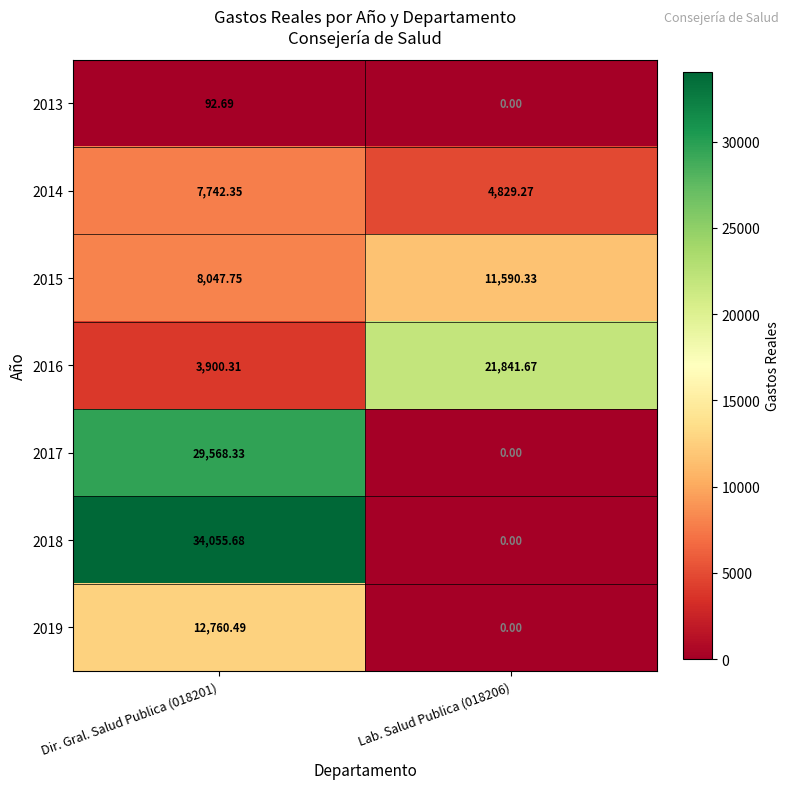

List the series in order of their peak value, lowest first.

2013, 2014, 2015, 2019, 2016, 2017, 2018